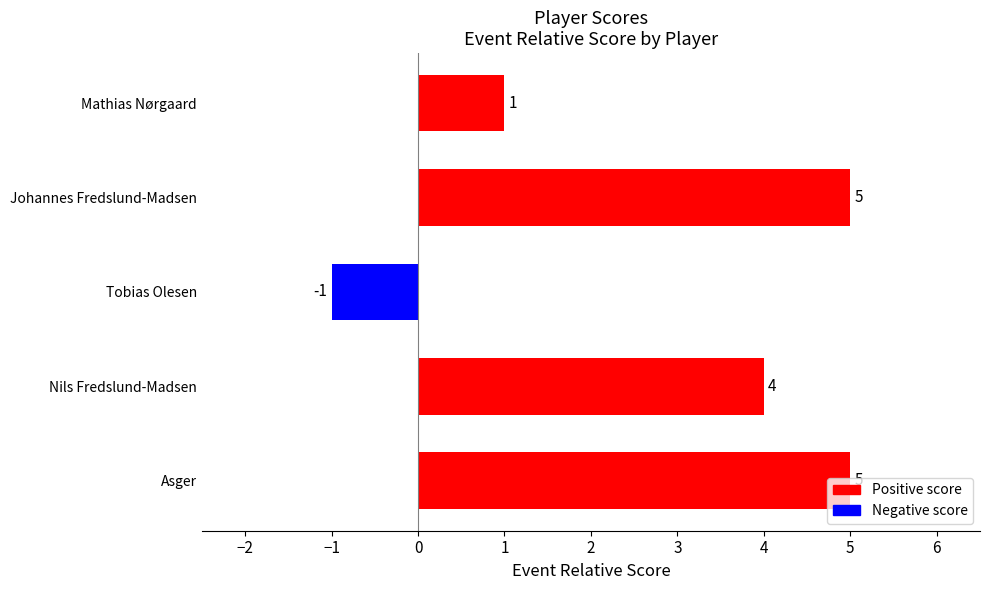

What is the average value?

3